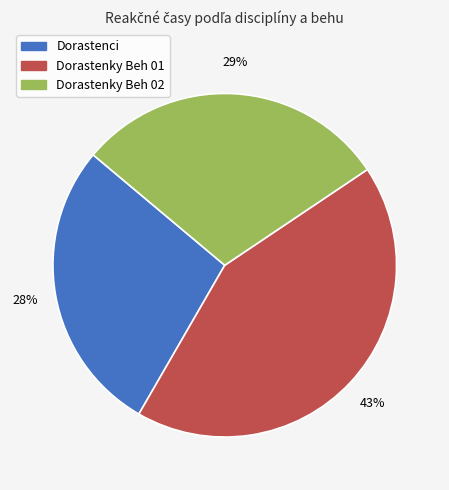

Does any single category account for the majority?

No